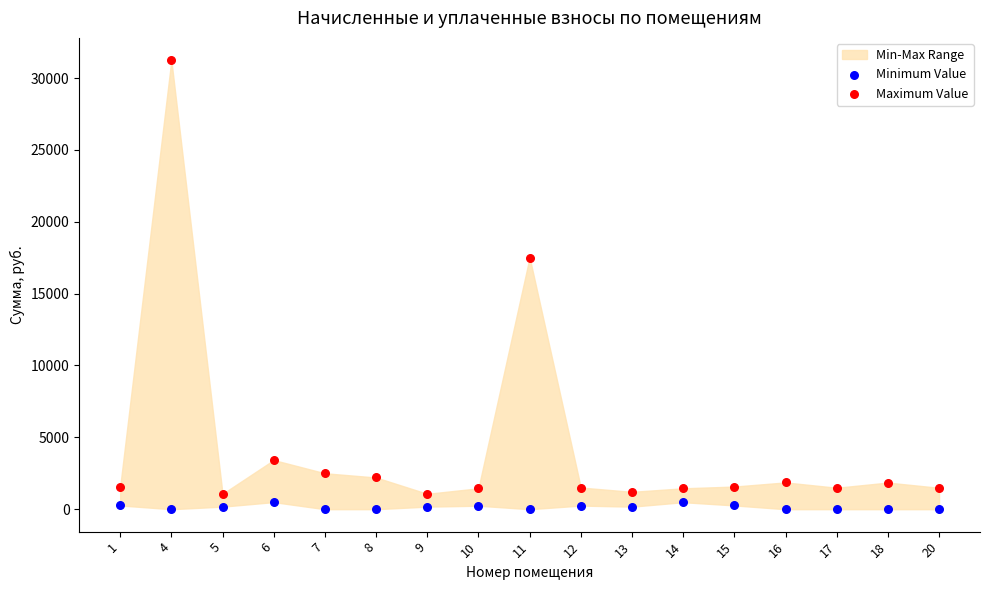

Which series contains the lowest Y value?

Minimum Value